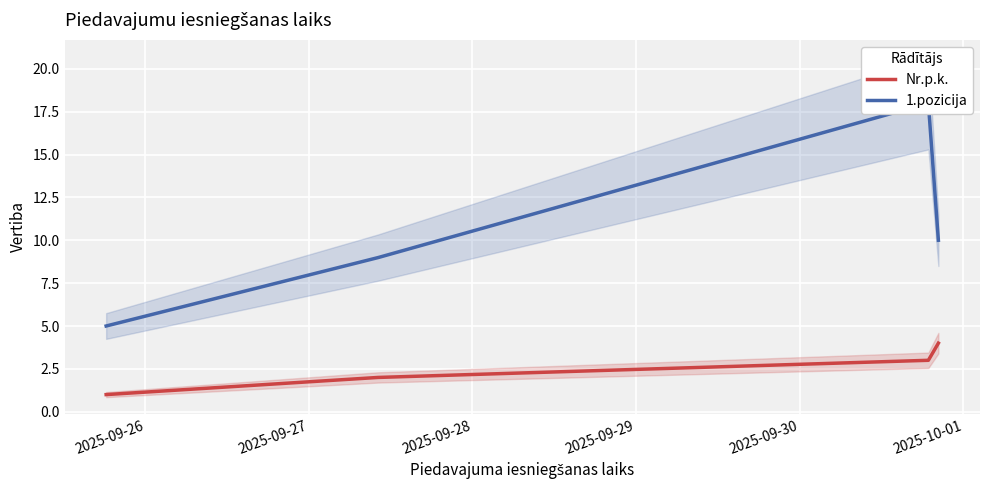

At how many categories does at least one series exceed 2?

4